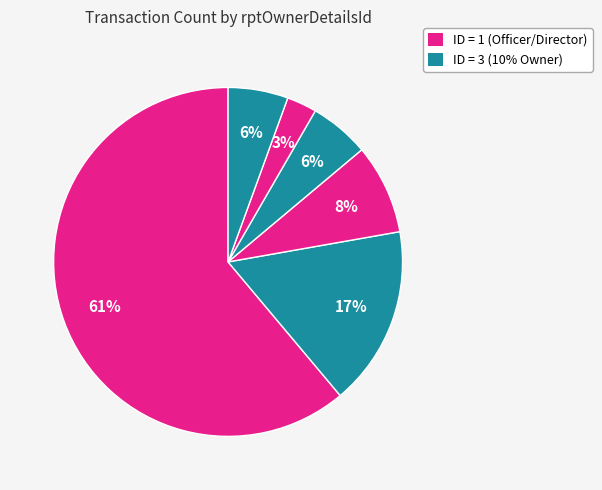

How many segments does this pie chart have?

6